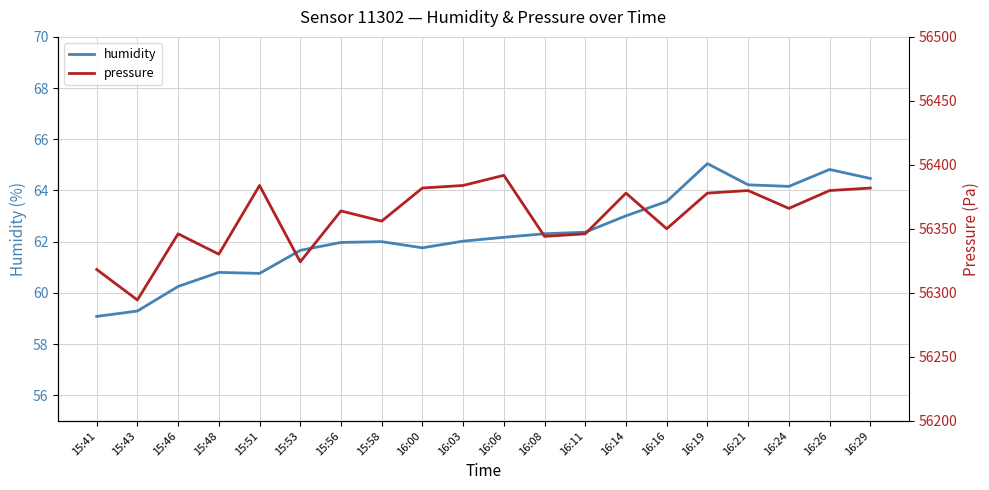

What is the lowest value of the pressure series?

56294.4